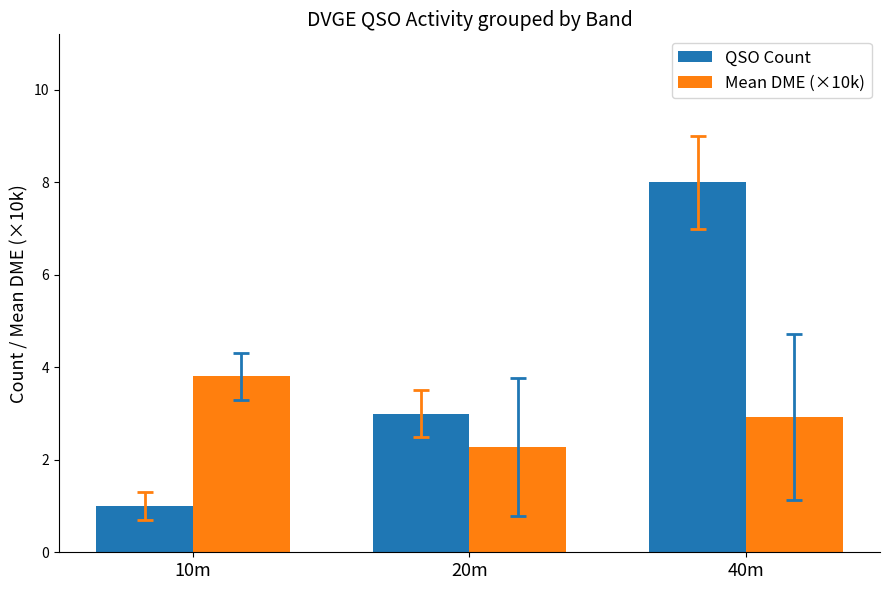

What is the total value across all series at 40m?

10.9